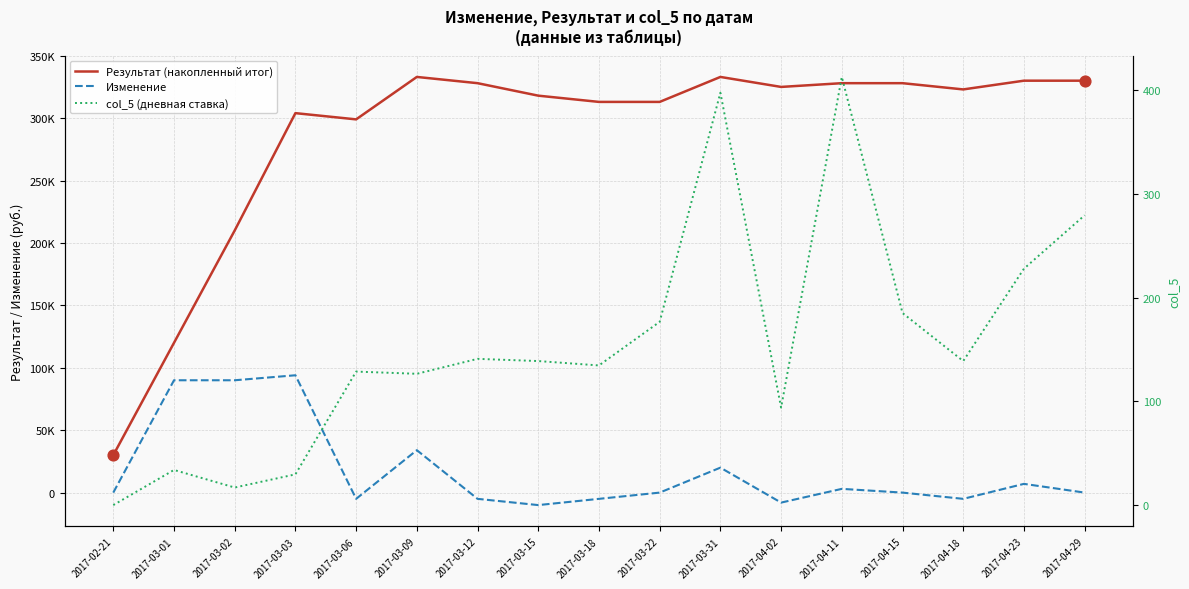

What are all the series names shown in the legend?

Результат (накопленный итог), Изменение, col_5 (дневная ставка)